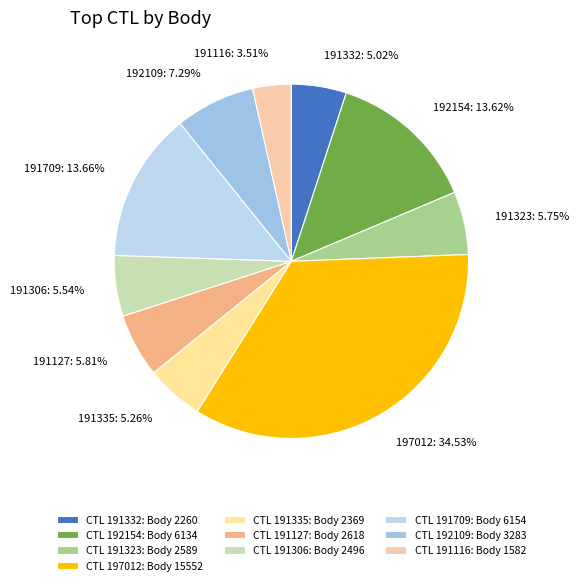

To the nearest percent, what is the difference between the largest and smallest slice percentages?

31%